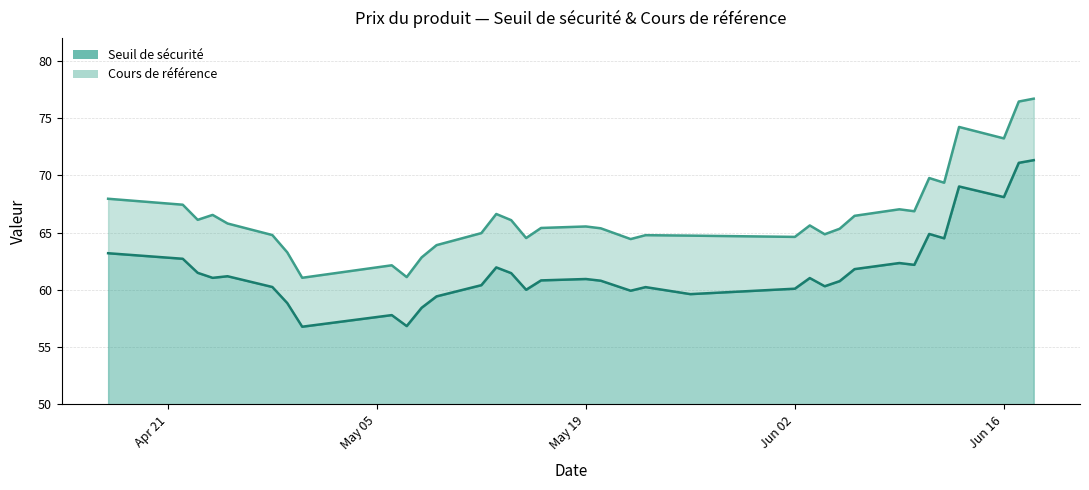

True or false: Seuil de sécurité and Cours de référence cross at least once.

False